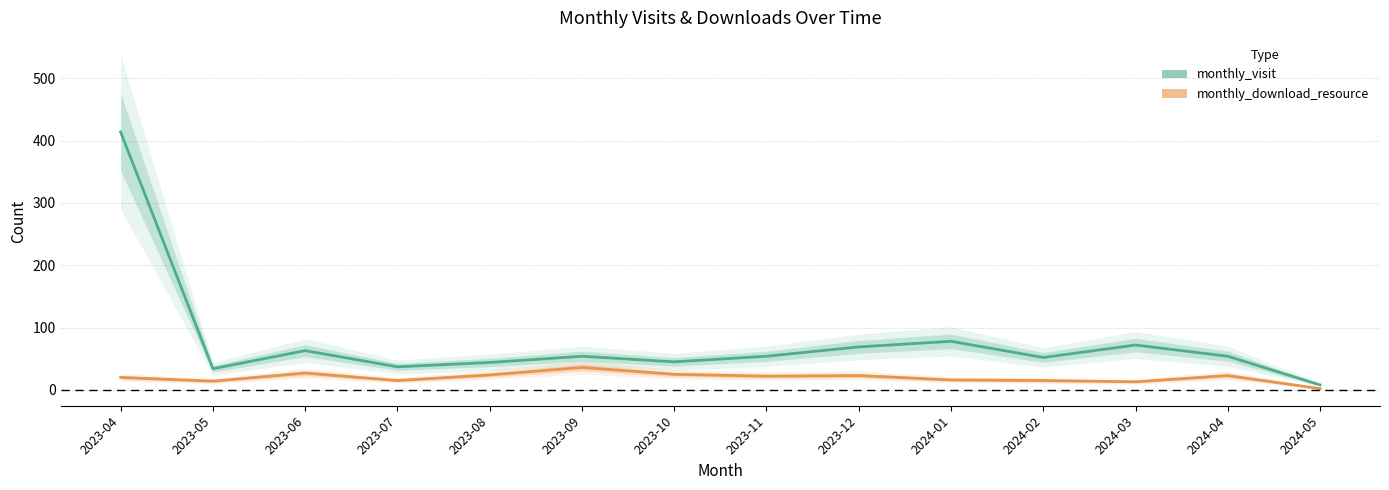

Does the chart have visible grid lines?

Yes